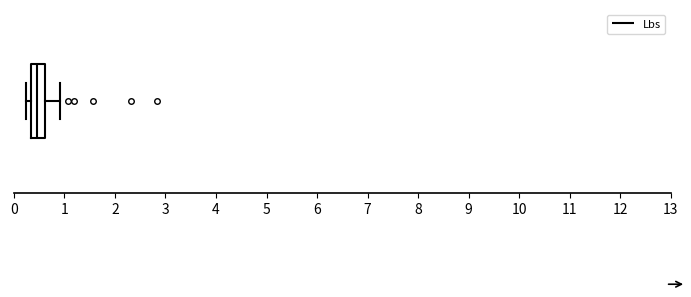

Read this box plot against the x-axis: the position of the median line, the range covered by the box, and the ends of both whiskers. The values are not printed on the chart, so give them approximately, as read against the axis.

median 0.5, box 0.3 to 0.6, whiskers 0.2 to 0.9